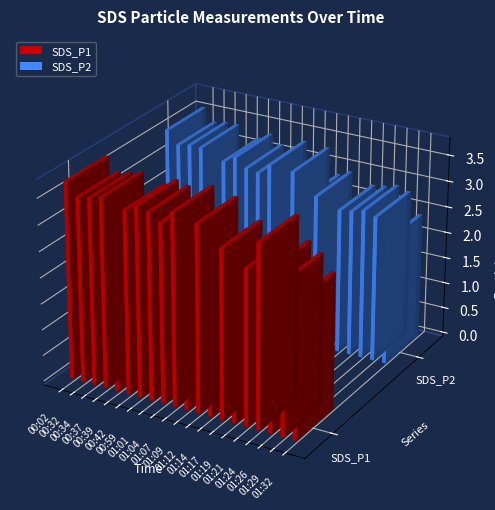

Reading left to right, extract all data points from this chart.

SDS_P1: 00:02=3.8	00:32=3.5	00:34=3.6	00:37=3.6	00:39=3.1	00:42=3.5	00:59=3.6	01:01=3.6	01:04=3.4	01:07=3.7	01:09=3.1	01:12=3.6	01:14=3.0	01:17=3.2	01:19=2.6	01:21=3.0	01:24=3.5	01:26=3.1	01:29=2.9	01:32=2.6
SDS_P2: 00:02=3.6	00:32=3.3	00:34=3.4	00:37=3.4	00:39=2.8	00:42=3.2	00:59=3.3	01:01=3.2	01:04=3.1	01:07=3.3	01:09=2.9	01:12=3.3	01:14=2.8	01:17=2.9	01:19=2.4	01:21=2.8	01:24=2.8	01:26=2.9	01:29=2.8	01:32=2.4